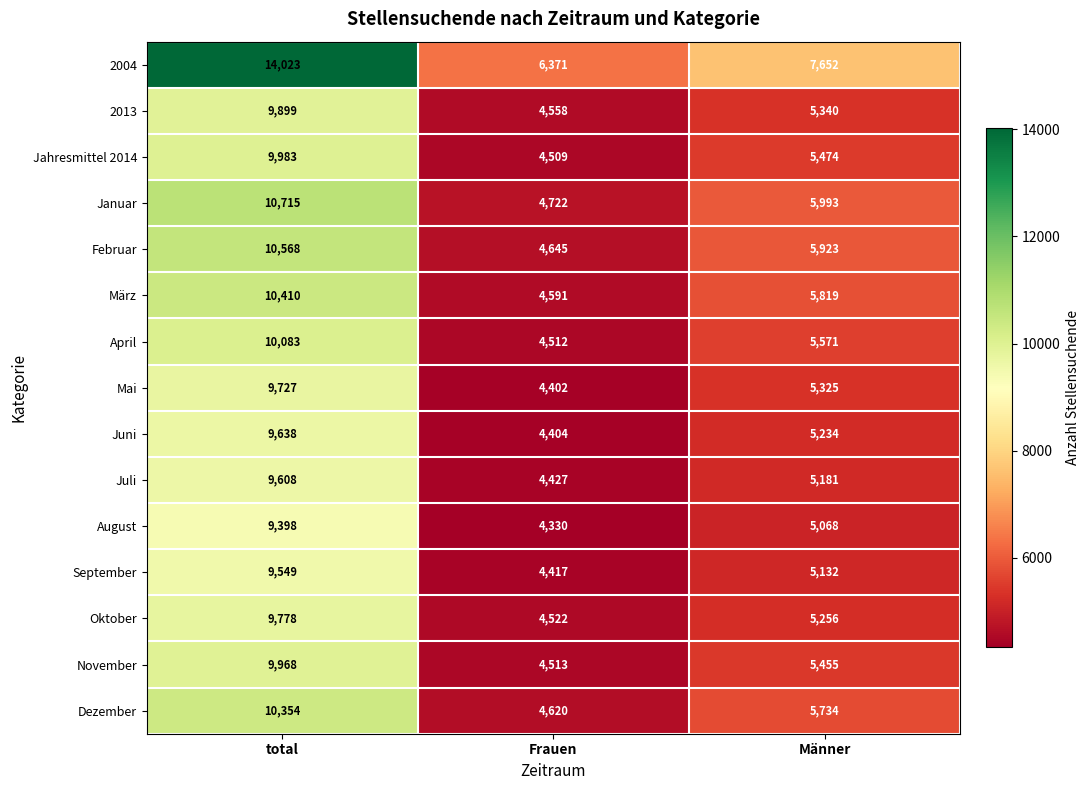

Rank the categories by 2013 value from lowest to highest.

Frauen, Männer, total